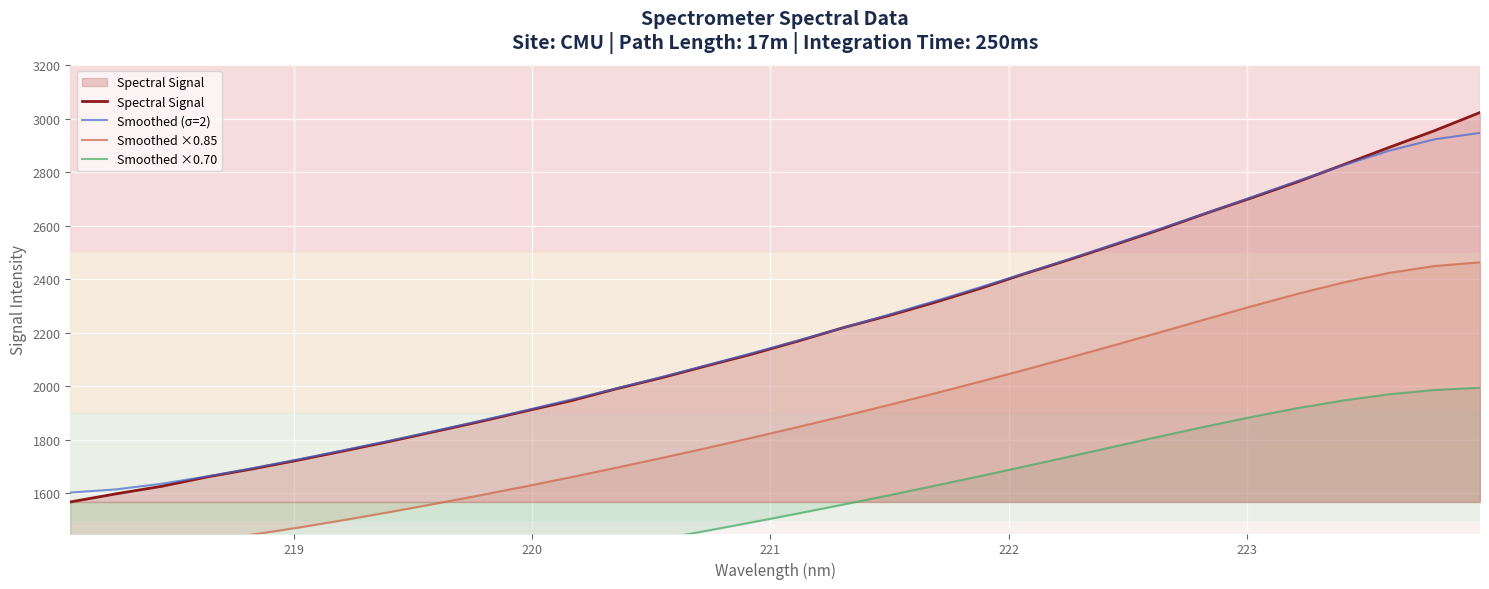

What is the lowest value of the Spectral Signal series?

1567.8